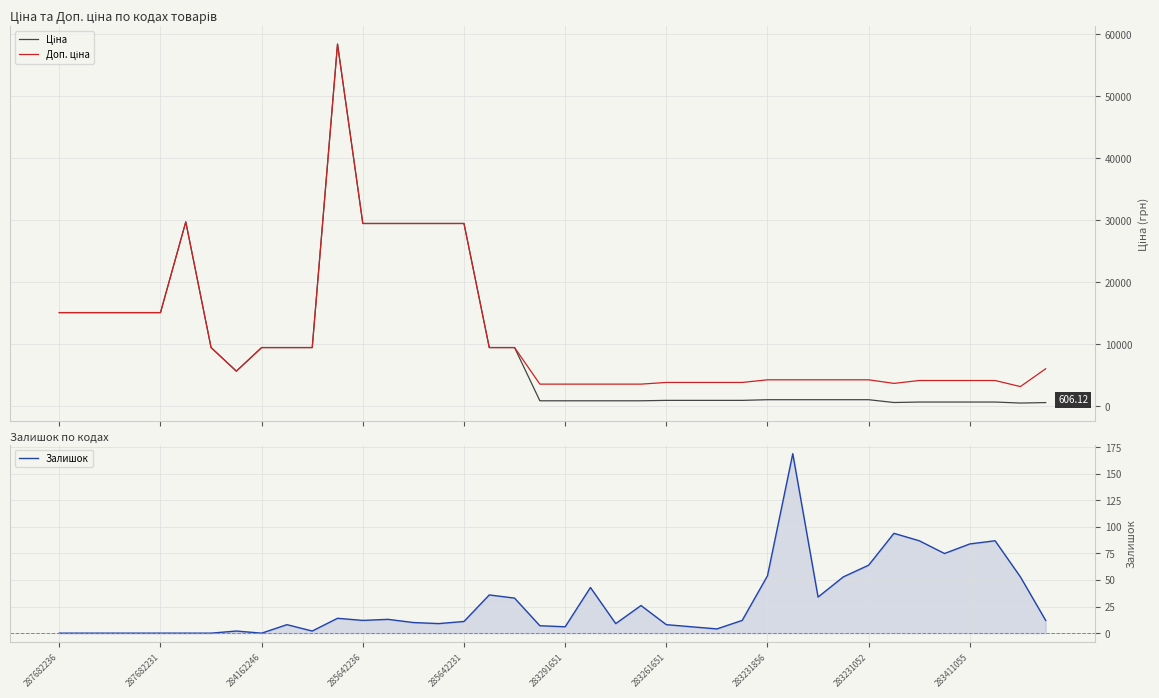

Between 283291651 and 27, which series saw the biggest shift?

Ціна